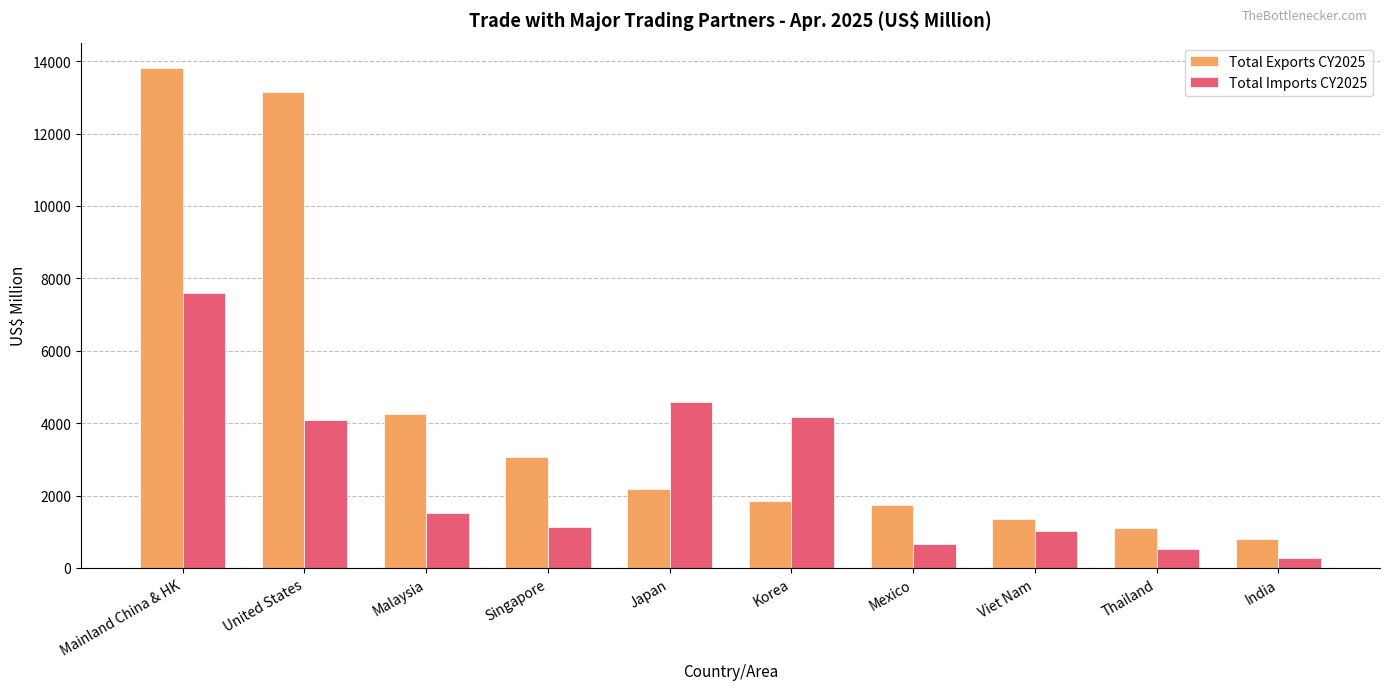

Rank the series at Malaysia from lowest to highest value.

Total Imports CY2025, Total Exports CY2025